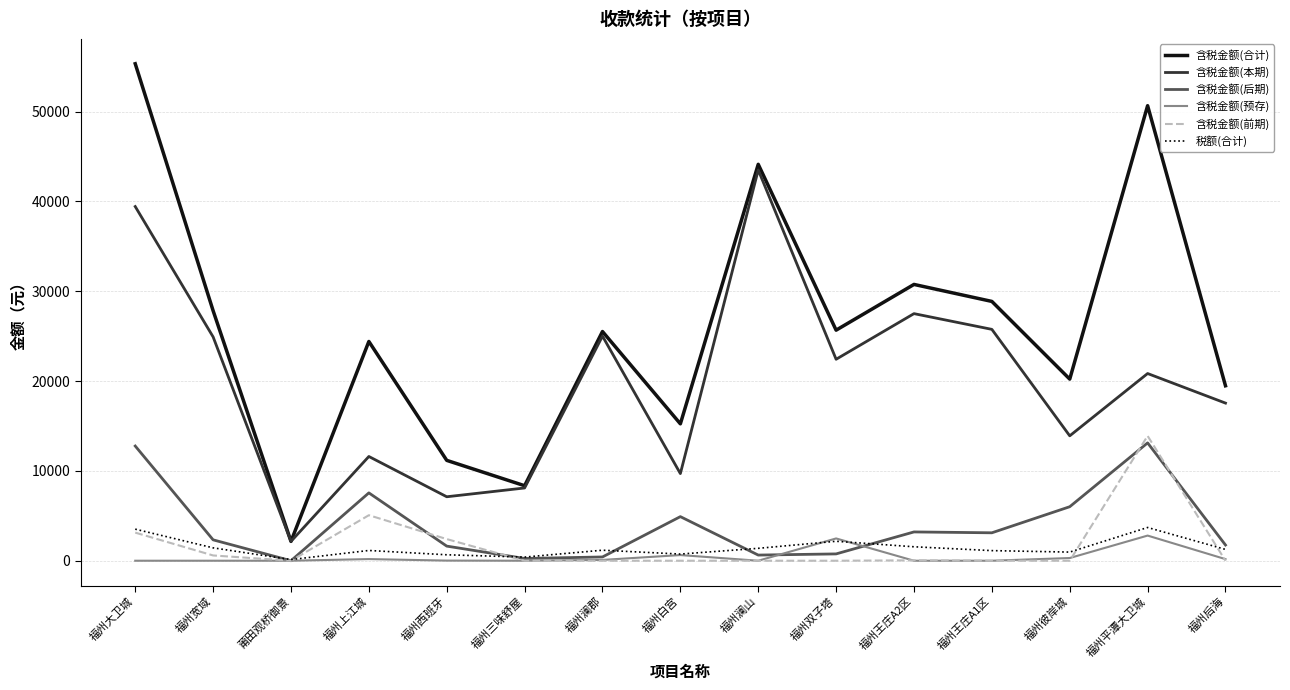

Is the value of 含税金额(后期) at 福州王庄A1区 greater than the value of 含税金额(本期) at 福州宽域?

No